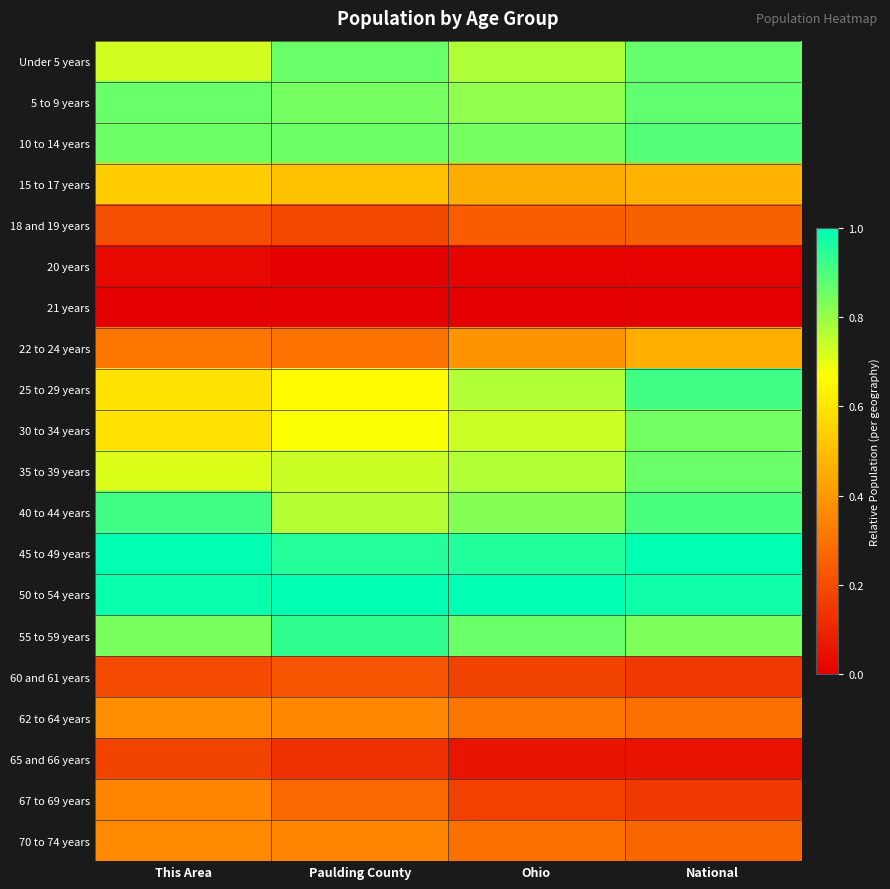

At how many categories does at least one series exceed 0?

4